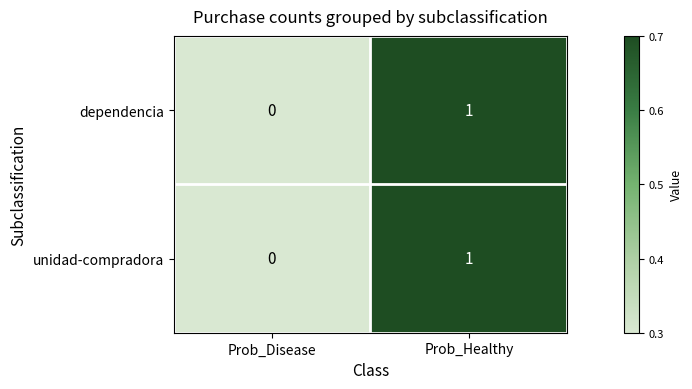

List the labels in order of unidad-compradora value, smallest first.

Prob_Disease, Prob_Healthy